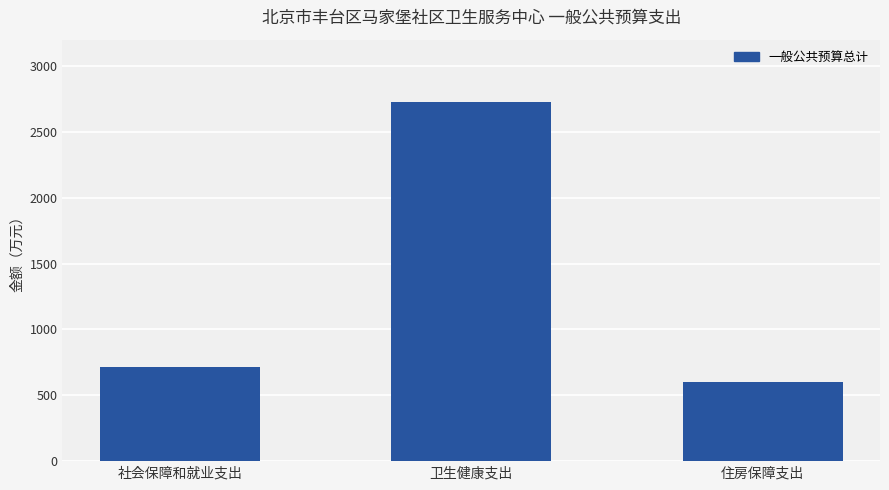

Are the bars horizontal?

No